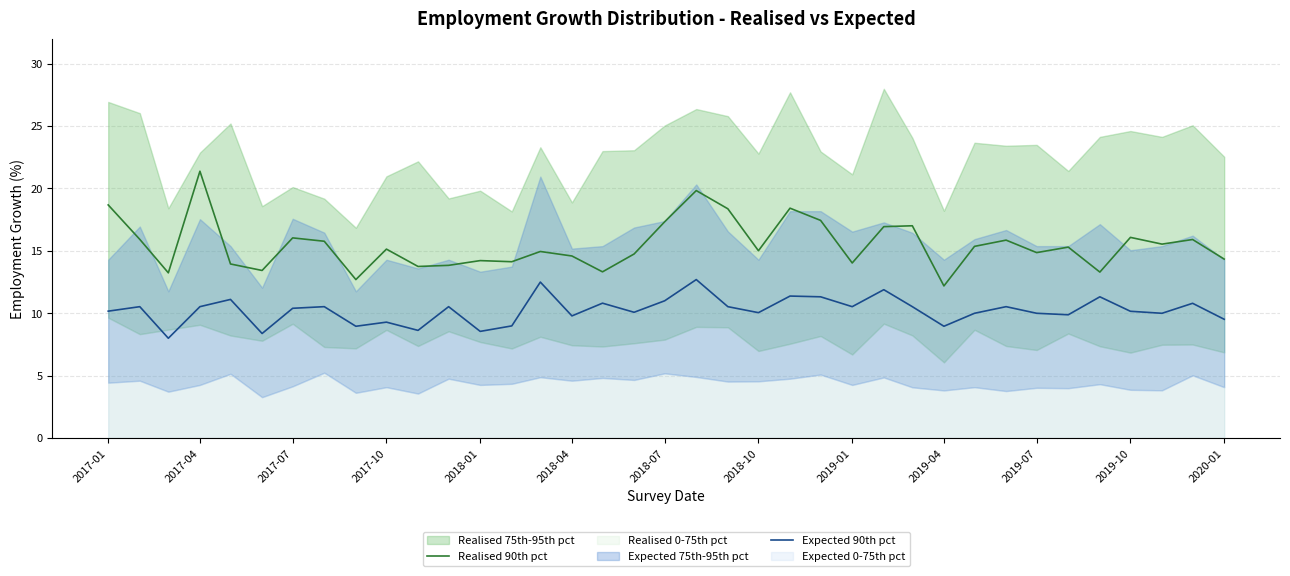

Rank the series by their maximum value, from lowest to highest.

Expected 90th pct, Realised 90th pct